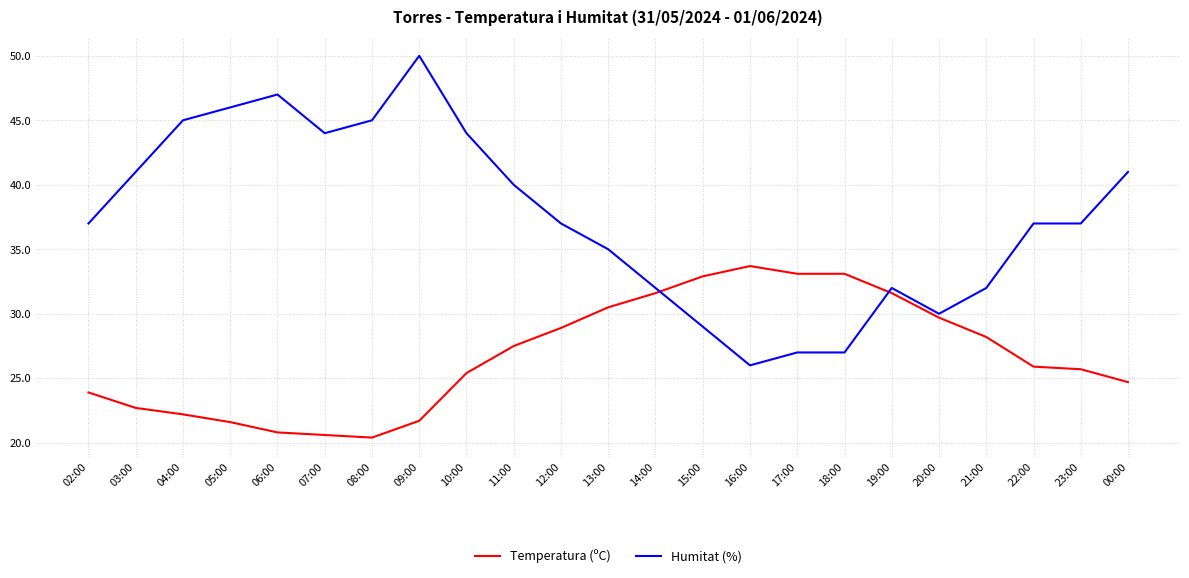

At which label is Temperatura (ºC) closest to 27?

11:00